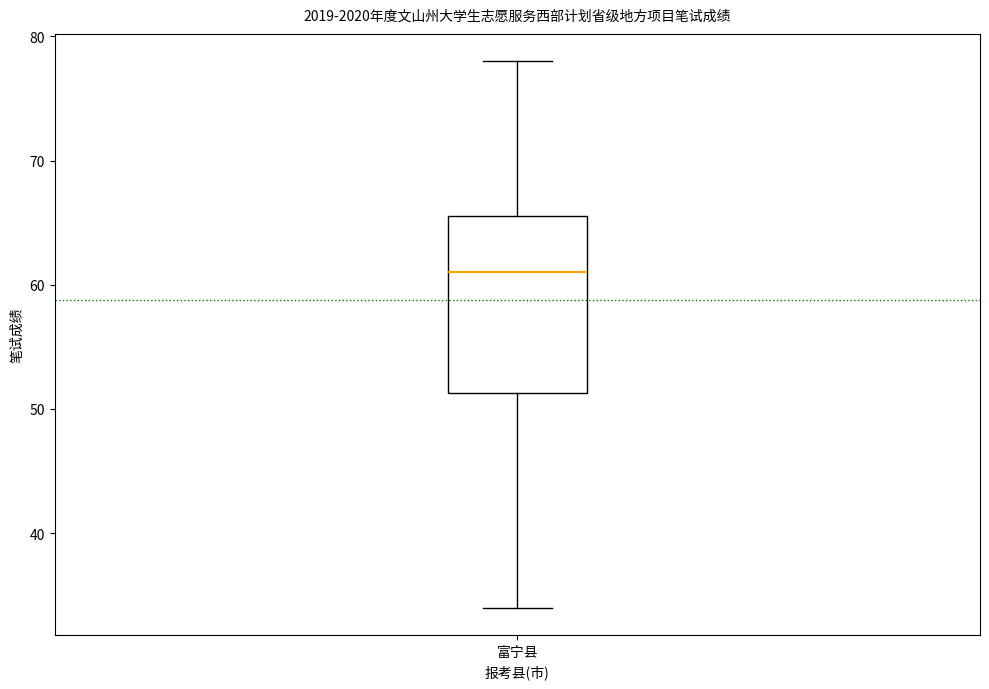

Transcribe this box plot: give where the median line is, the range the box spans, and where the two whiskers end, as read against the y-axis. The values are not printed on the chart, so give them approximately, as read against the axis.

median 61, box 51 to 66, whiskers 34 to 78